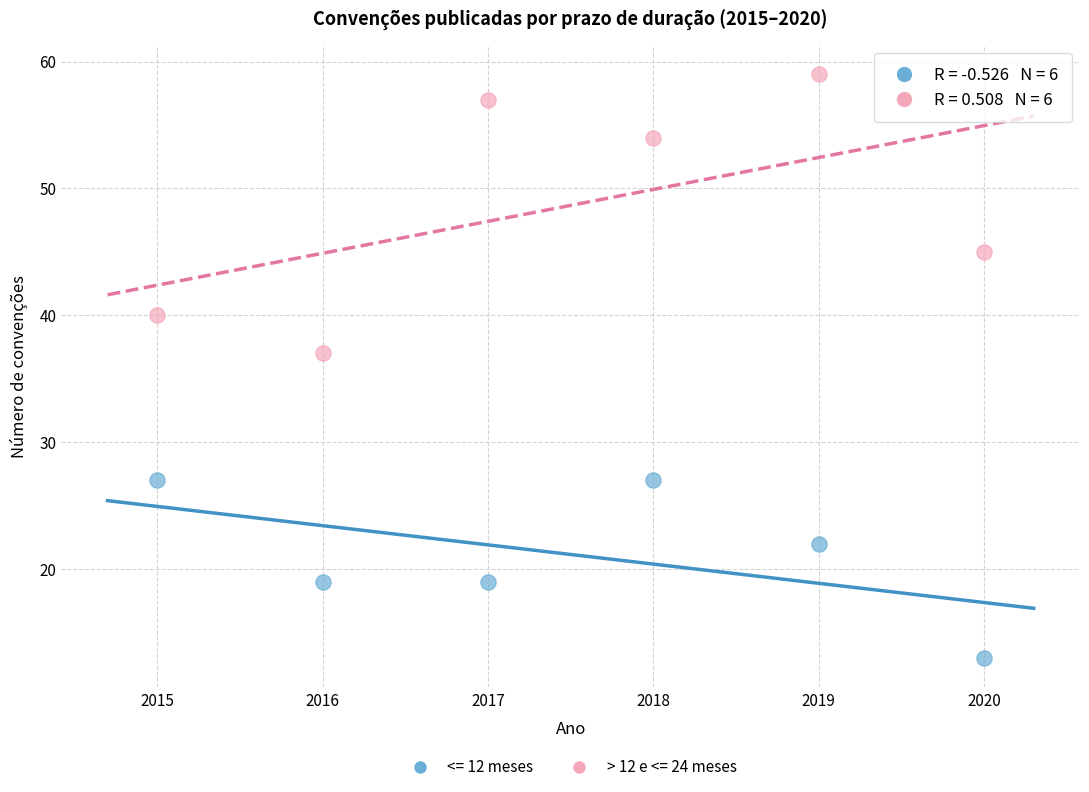

Across all data points, what is the range of Y values (max minus min)?

46